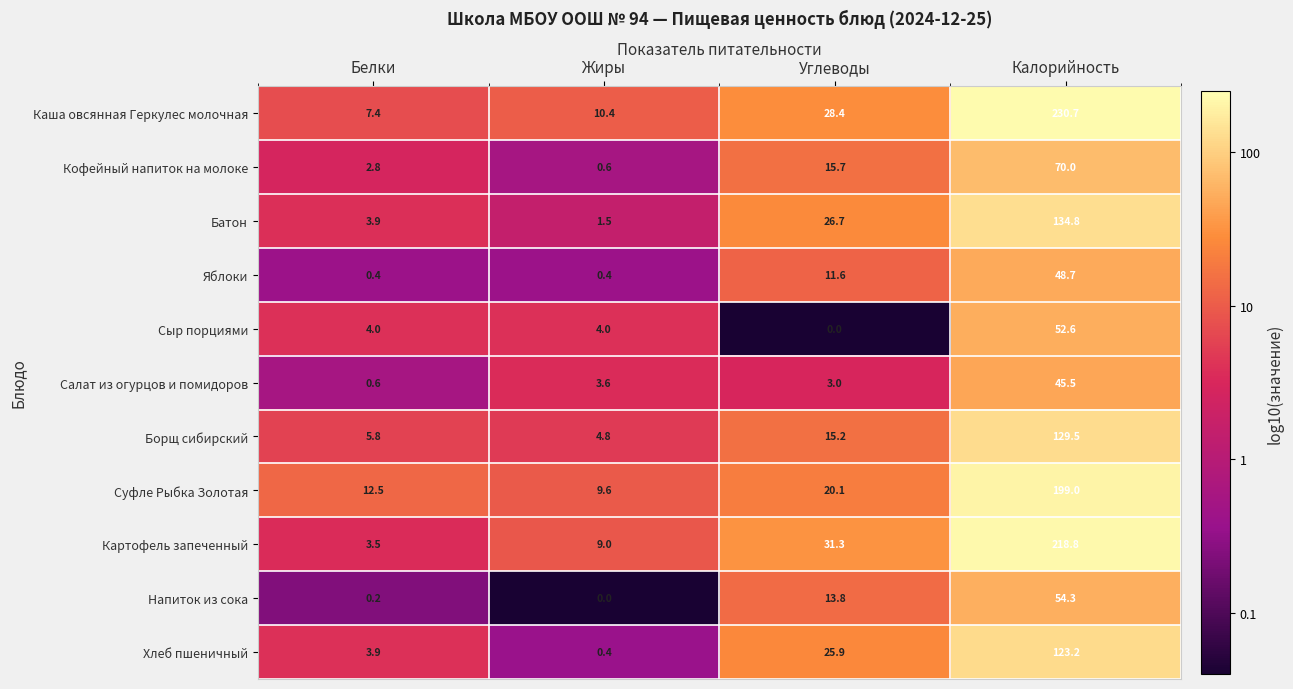

List the series in order of their peak value, highest first.

Каша овсянная Геркулес молочная, Картофель запеченный, Суфле Рыбка Золотая, Батон, Борщ сибирский, Хлеб пшеничный, Кофейный напиток на молоке, Напиток из сока, Сыр порциями, Яблоки, Салат из огурцов и помидоров